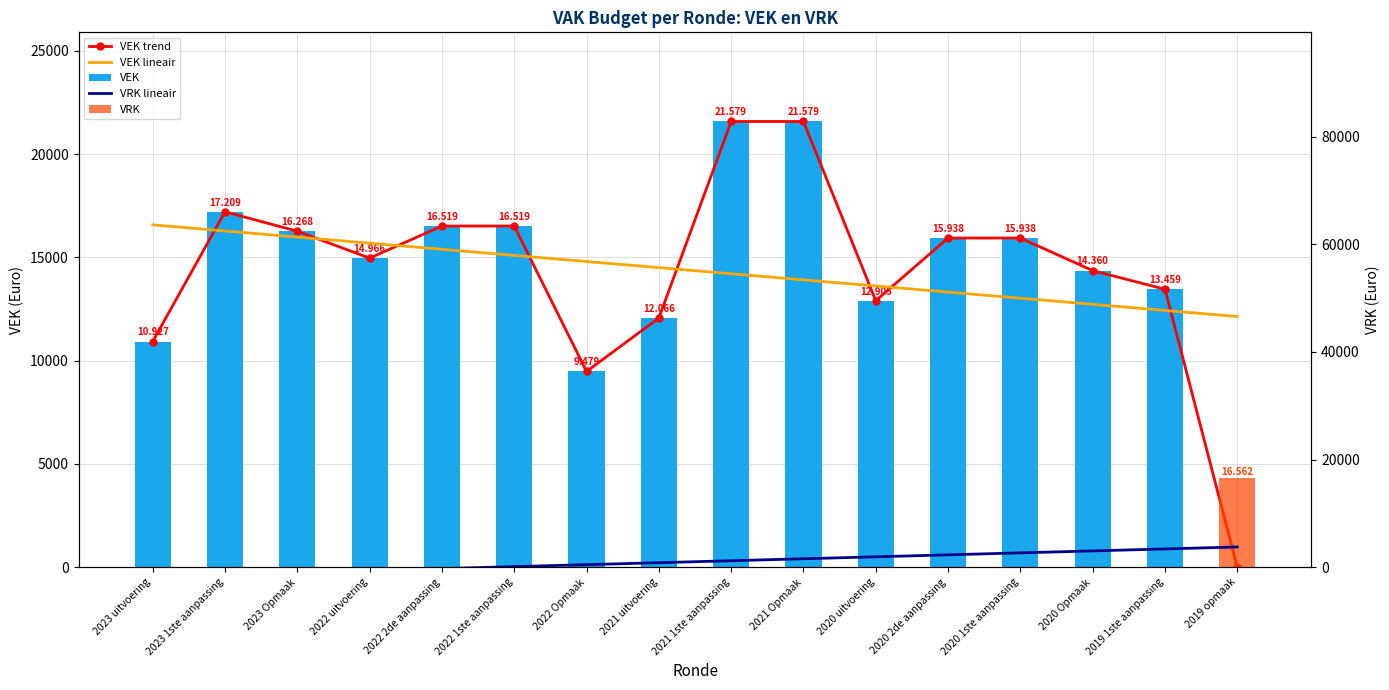

Which category has the highest value across all series?

2021 1ste aanpassing